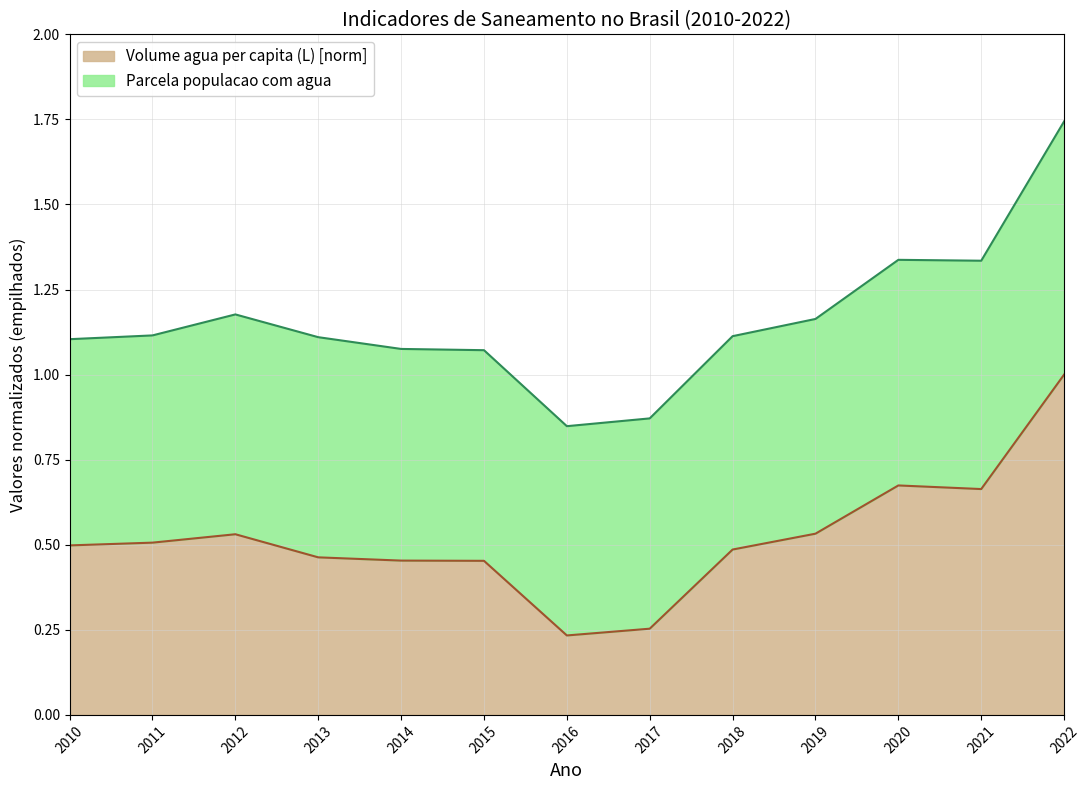

Which category has the highest value in the Volume agua per capita (L) [norm] series?

2022